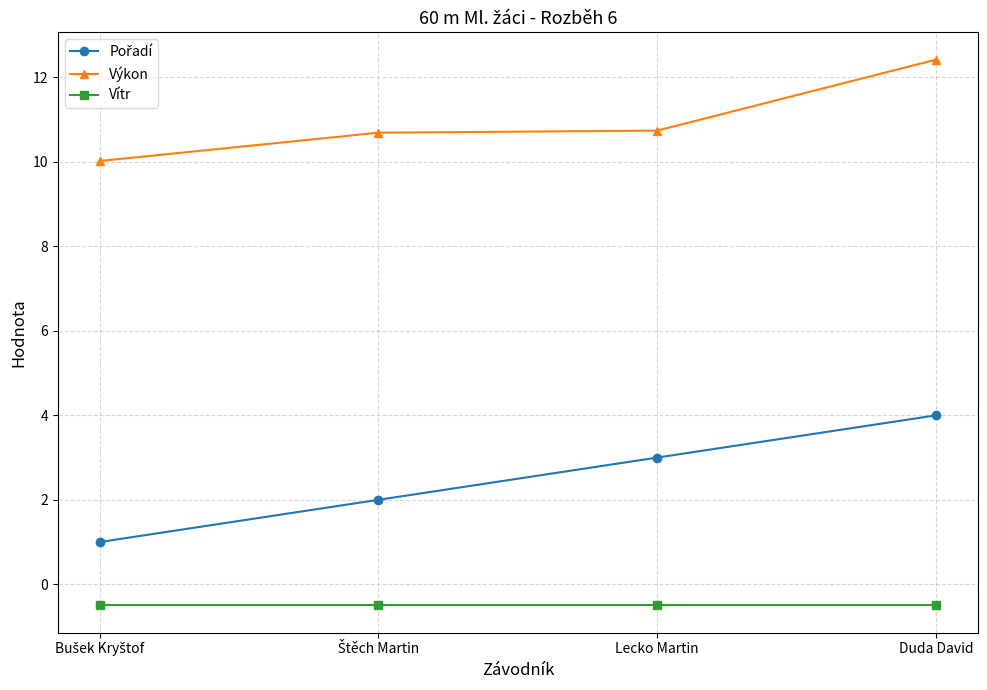

What is the value of the Výkon point at the 3rd from the left?

10.7